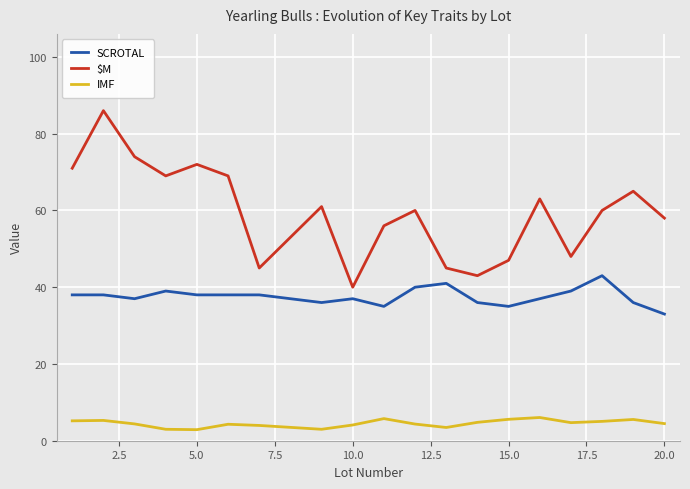

What is the difference between the maximum and minimum values in the IMF series?

3.2